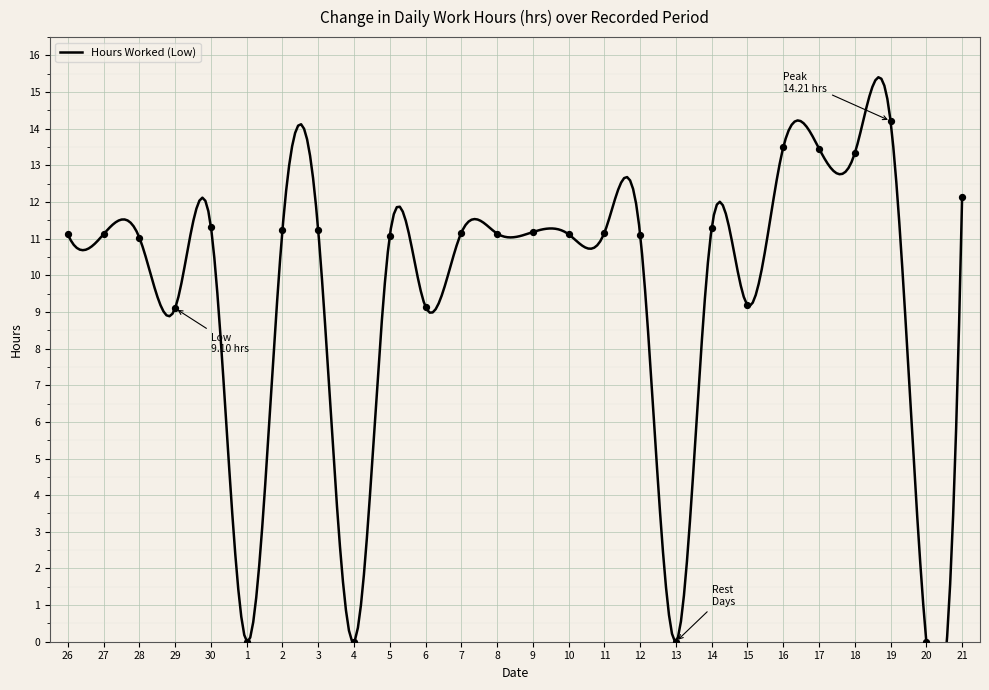

Between 2 and 7, which is larger?

2